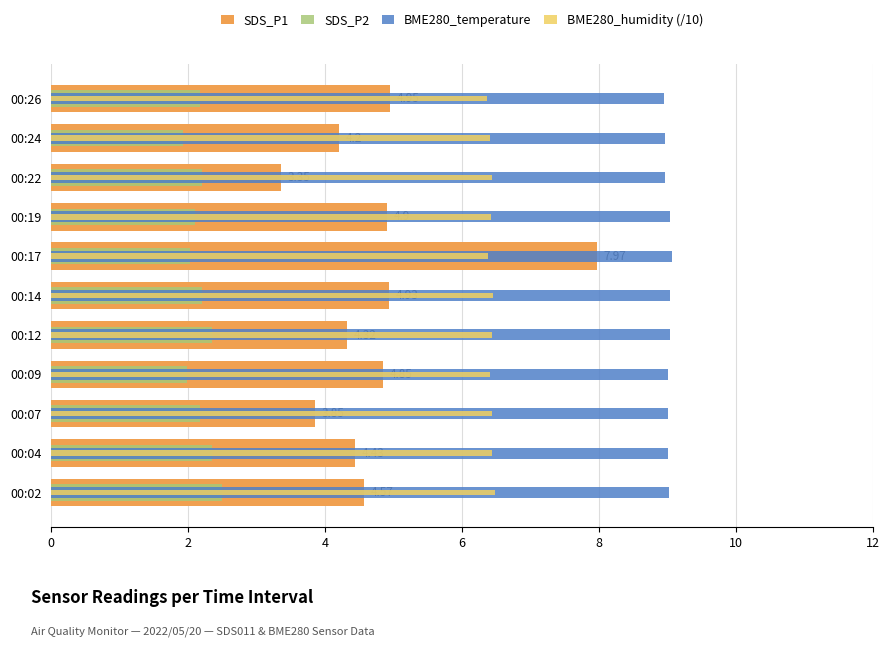

True or false: SDS_P2 has a value of 0.6 at 8.

False